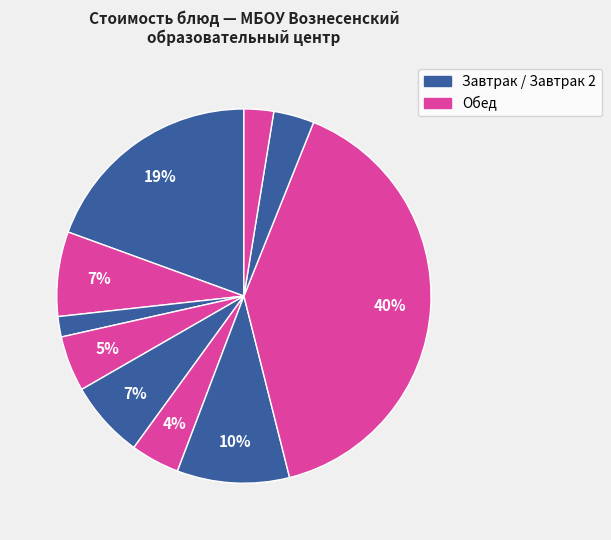

How many slices are in this pie chart?

10